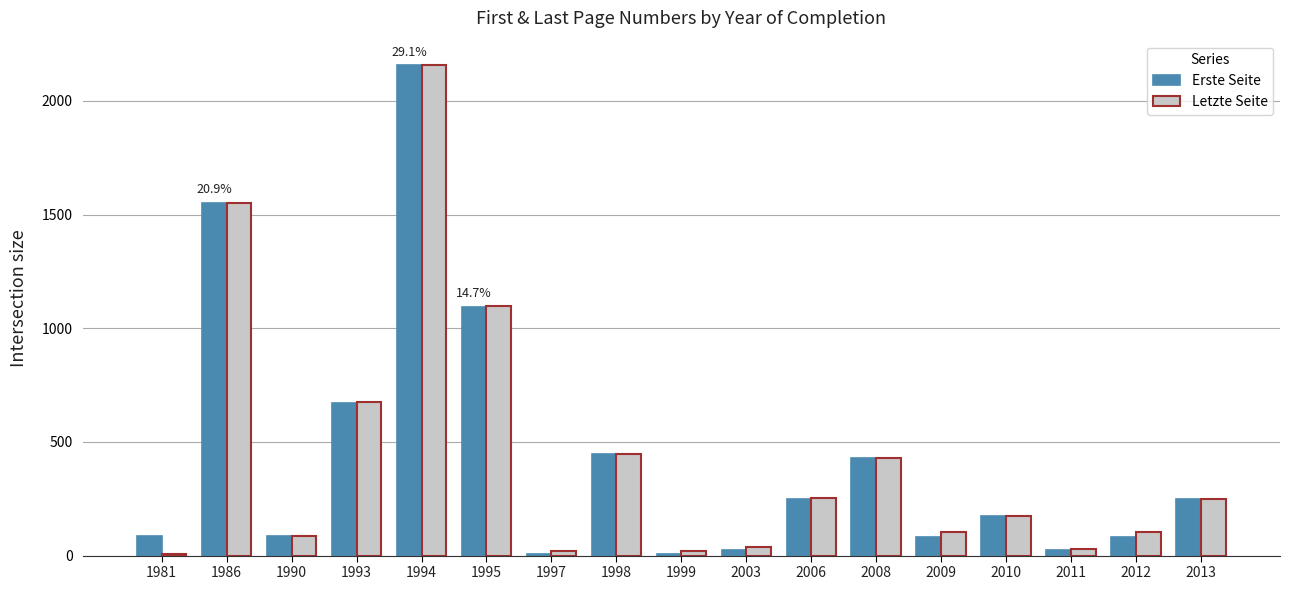

Which series has the widest spread of values?

Erste Seite